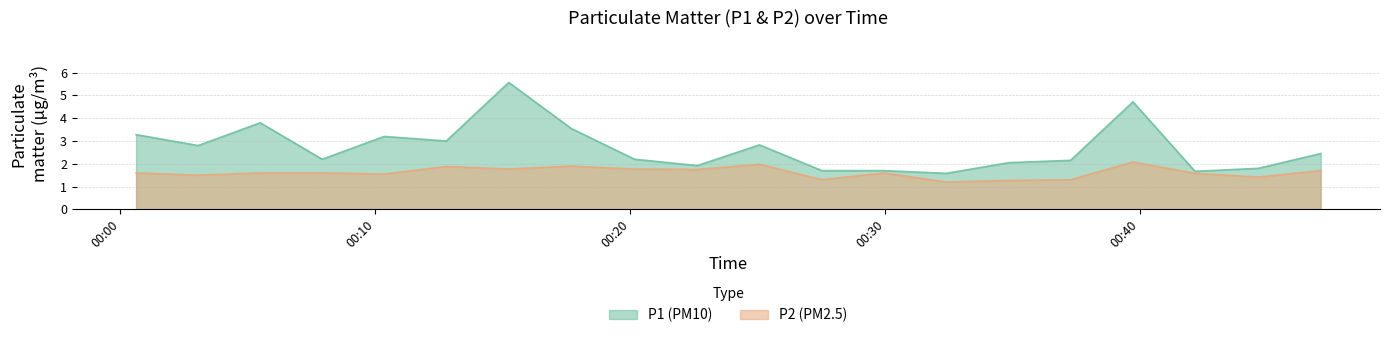

List the series in order of their peak value, highest first.

P1, P2